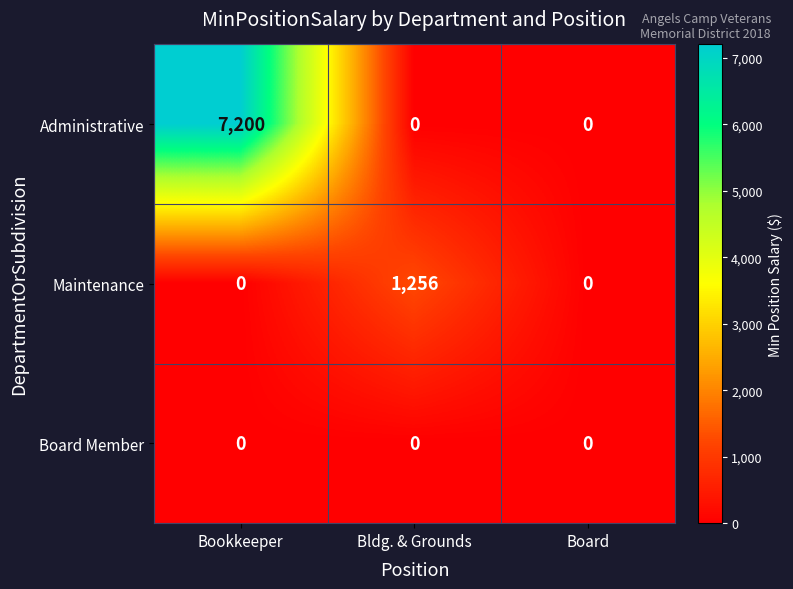

Rank the series by their average value, from lowest to highest.

Board Member, Maintenance, Administrative